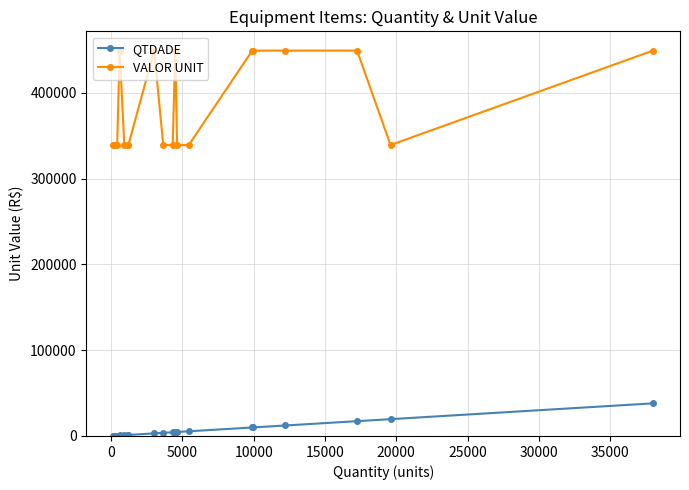

True or false: VALOR UNIT and QTDADE cross at least once.

False